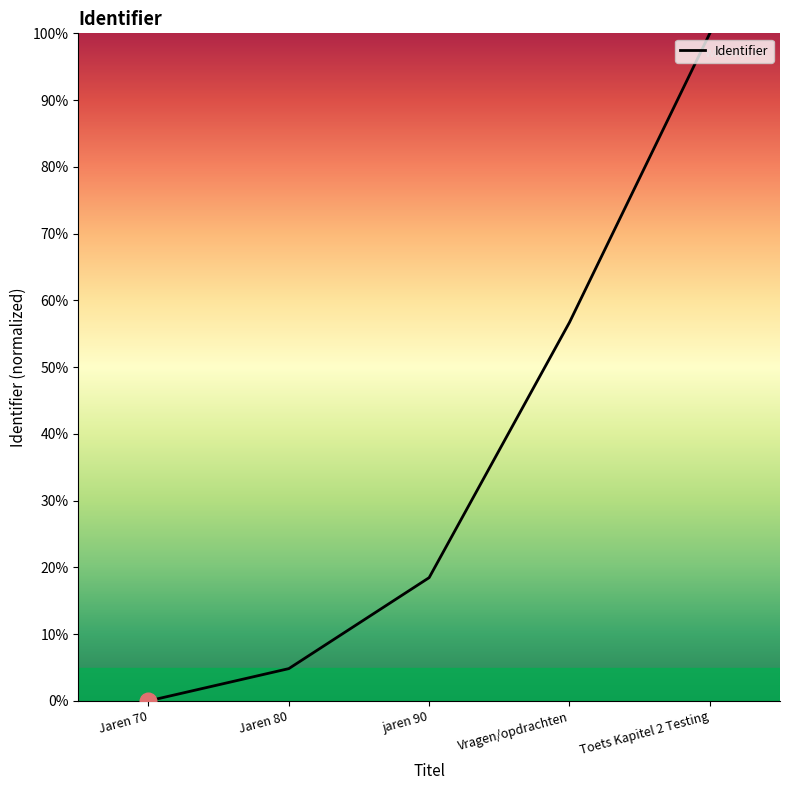

Reading left to right, what are all the values shown in this chart?

Jaren 70=0.0	Jaren 80=4.8	jaren 90=18.5	Vragen/opdrachten=56.7	Toets Kapitel 2 Testing=100.0